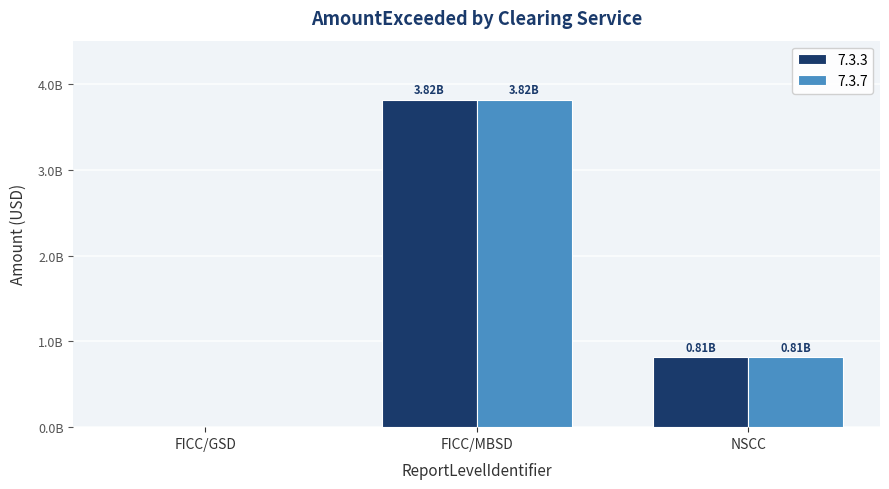

What is the difference between the maximum and minimum values in the 7.3.7 series?

3818953044.1